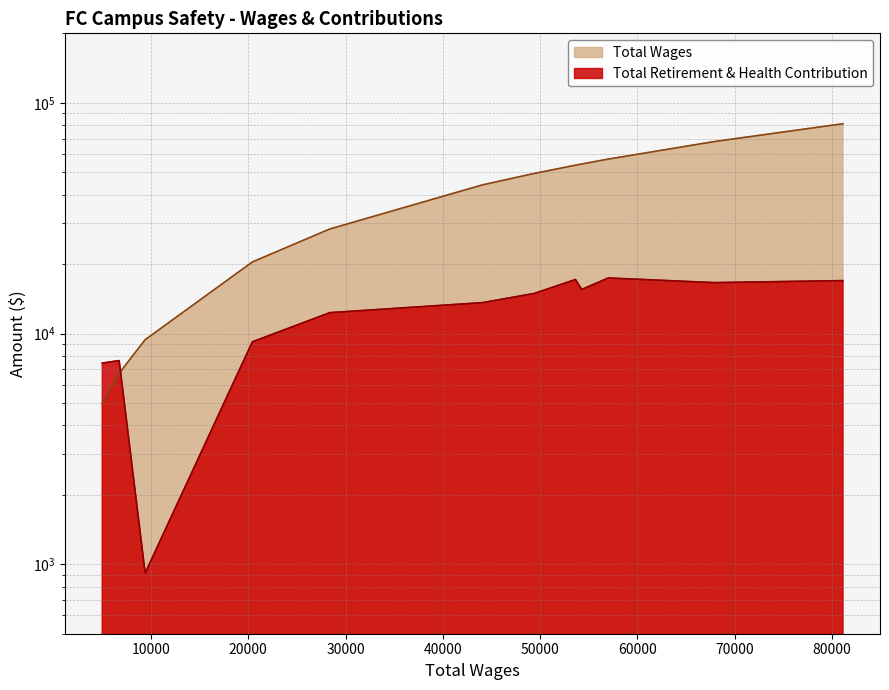

How many times do Total Retirement & Health Contribution and Total Wages cross each other?

1